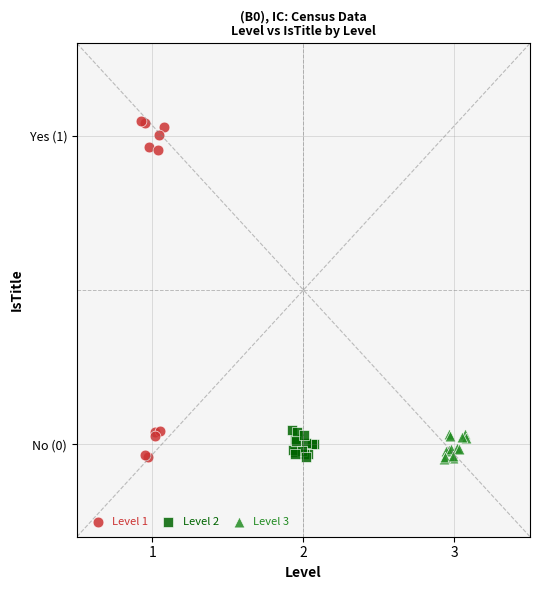

What are all the series names shown in the legend?

Level 1, Level 2, Level 3